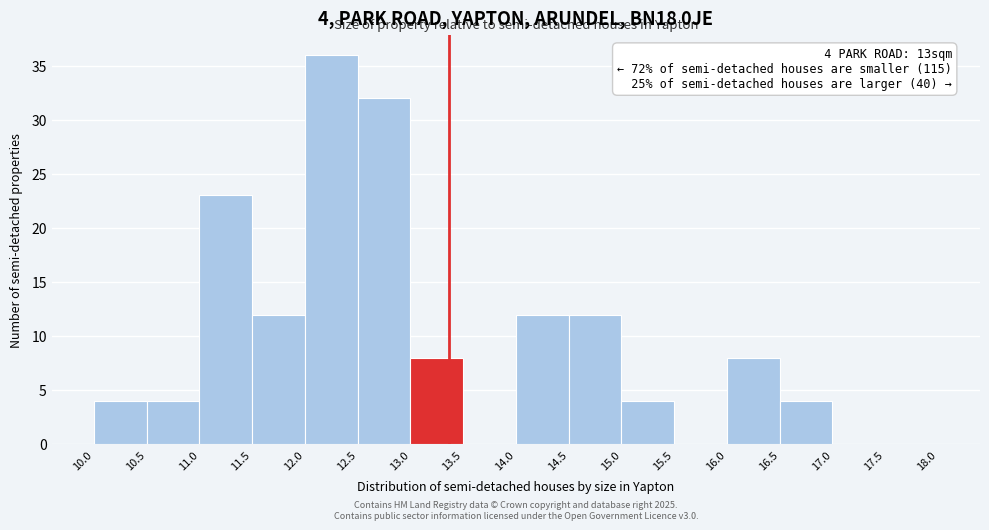

Which range on the x-axis has the tallest bar?

12.0 to 12.5